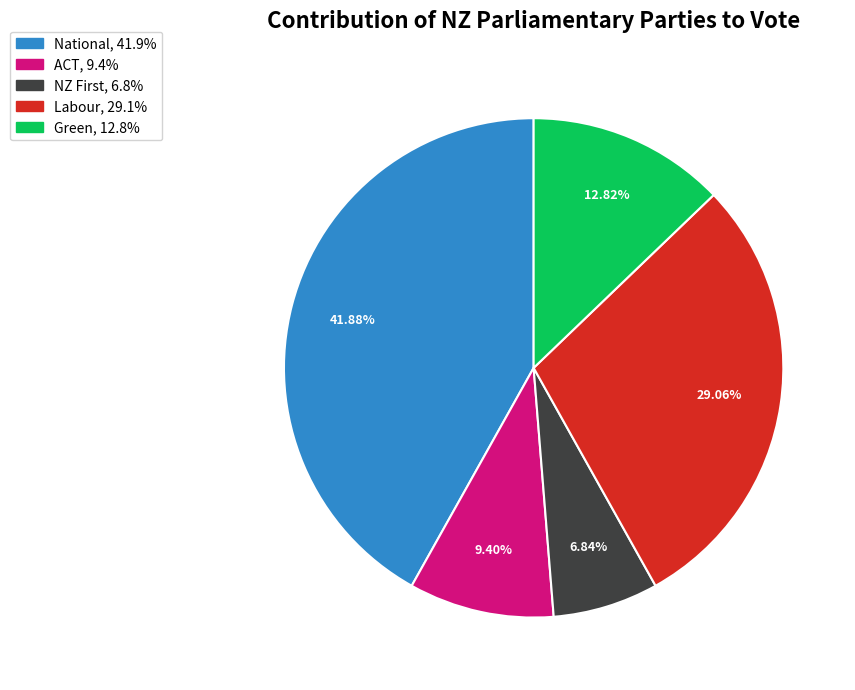

The National slice represents 32% of the pie. True or false?

False